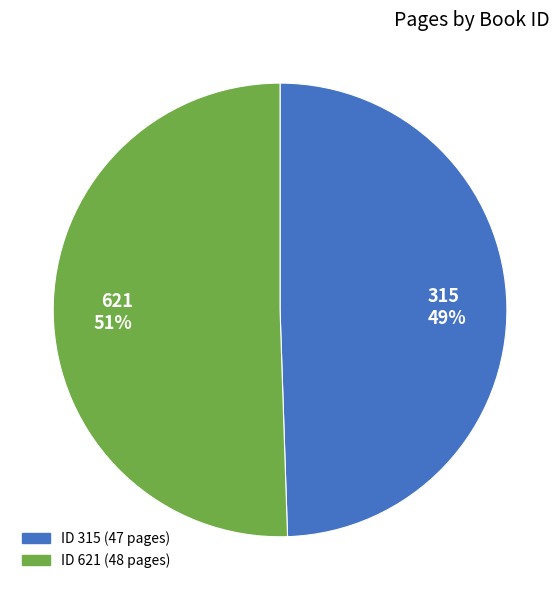

To the nearest percent, what portion does 315 represent?

49%